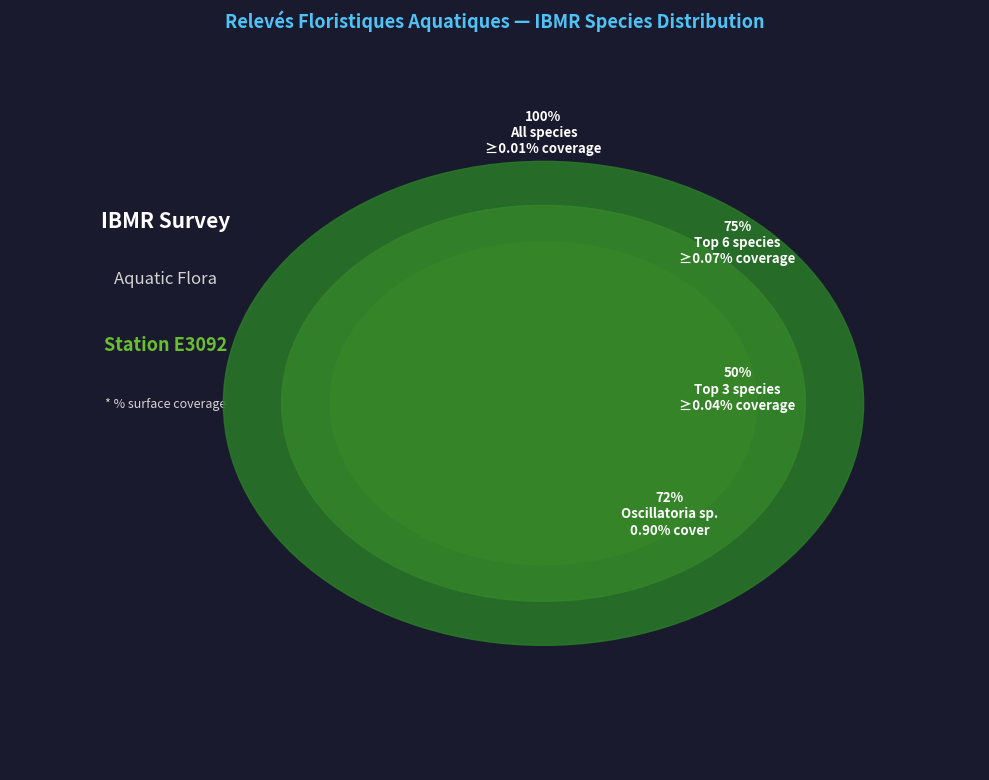

The Amblystegium fluviatile slice represents 9% of the pie. True or false?

False